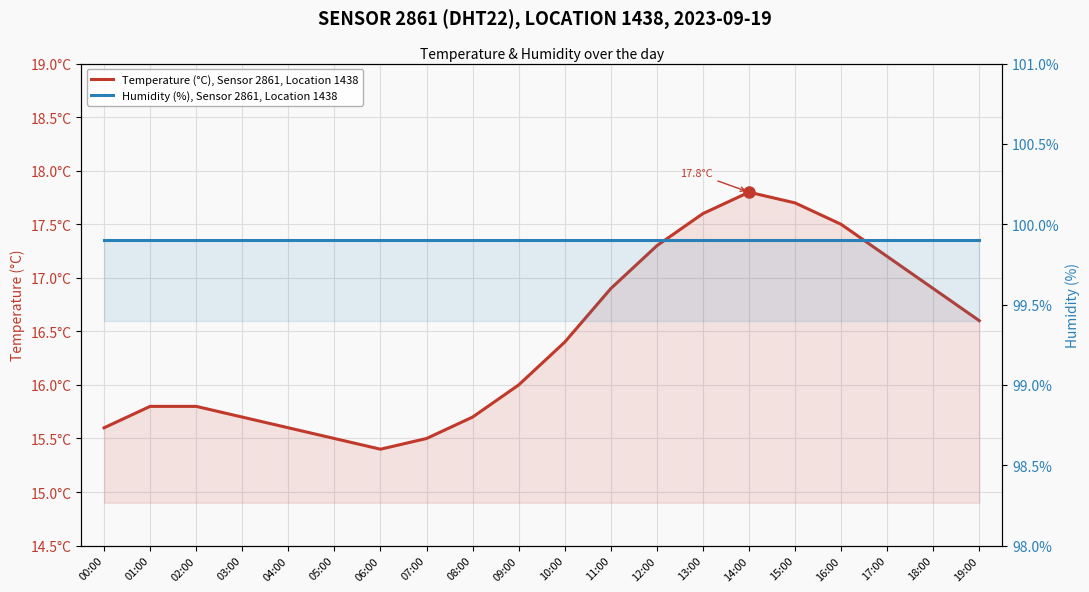

How many distinct data groups are displayed?

2